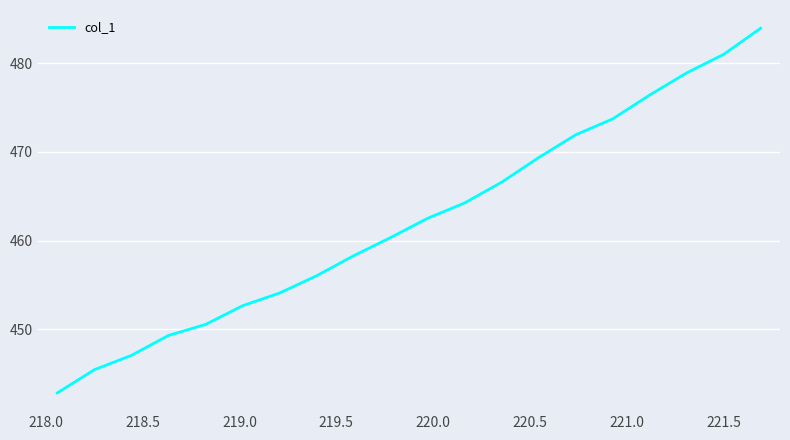

Is this an area chart (filled region under the line)?

No